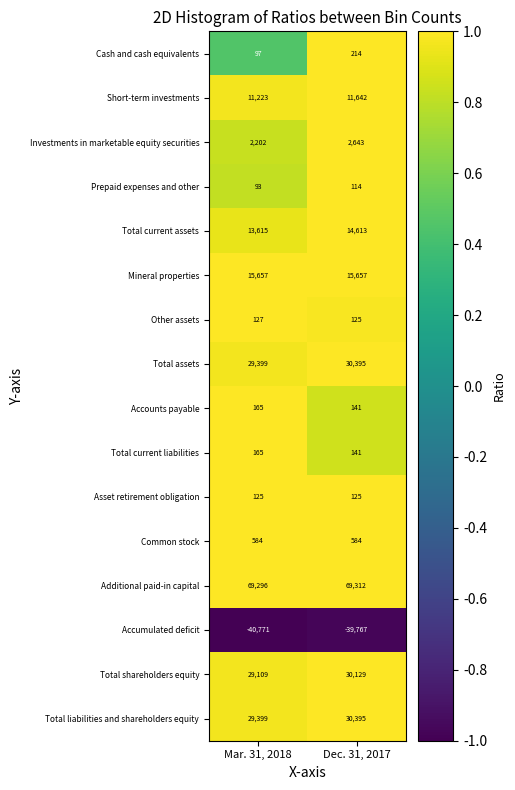

Which label corresponds to the smallest value in the chart?

Mar. 31, 2018